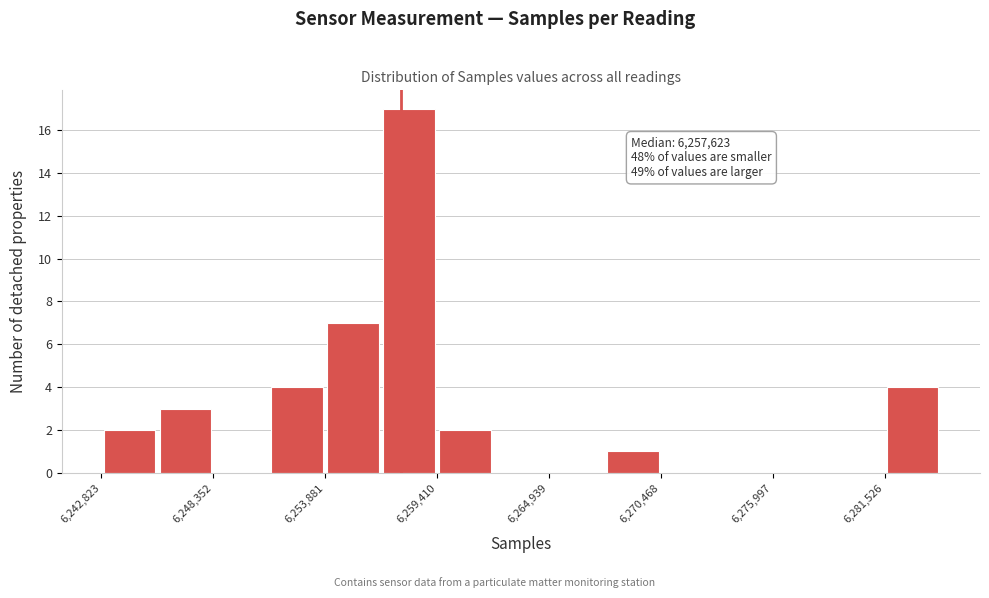

Read against the x-axis, roughly where is the centre of the tallest bar?

6258000